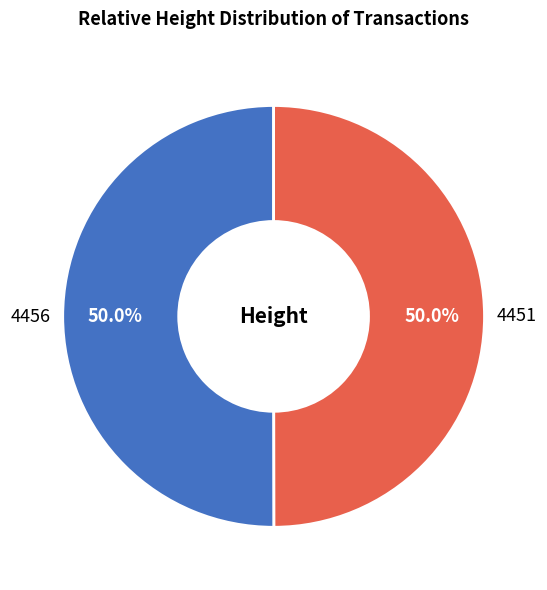

Approximately how many times larger is the value at 4451 compared to 4456?

1.0